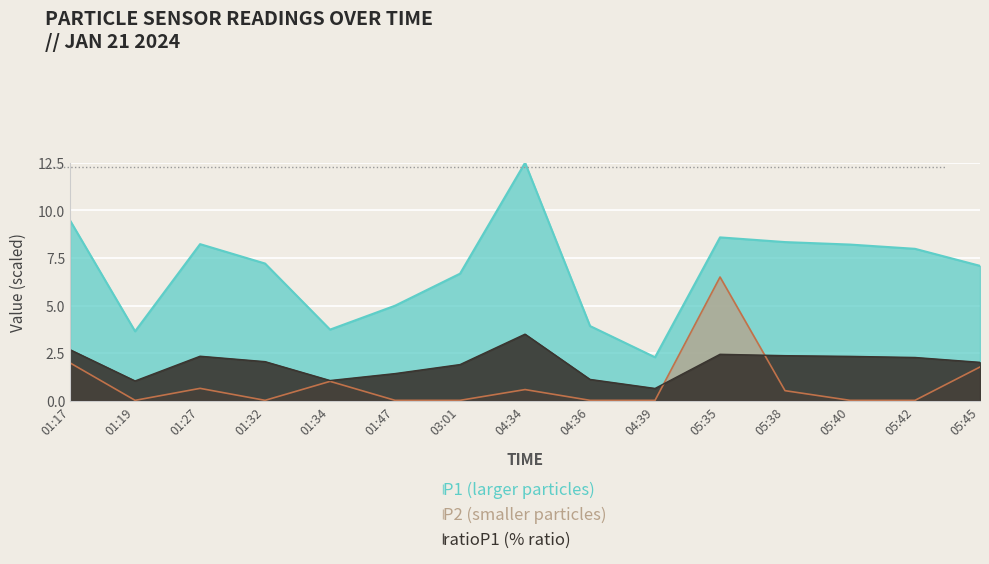

At how many categories does at least one series exceed 5?

10